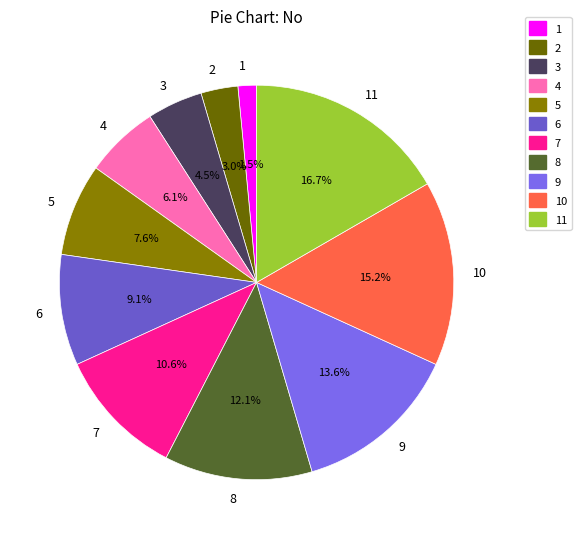

What portion of the pie excludes 1?

98.5%